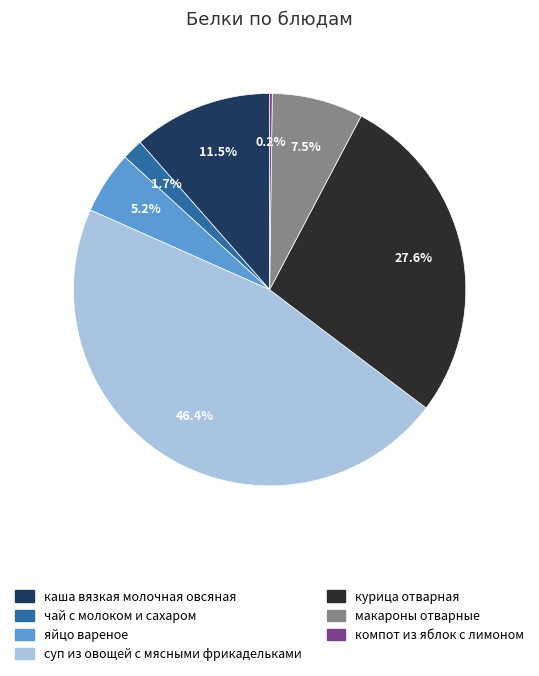

To the nearest percent, what percentage of the pie is яйцо вареное?

5%